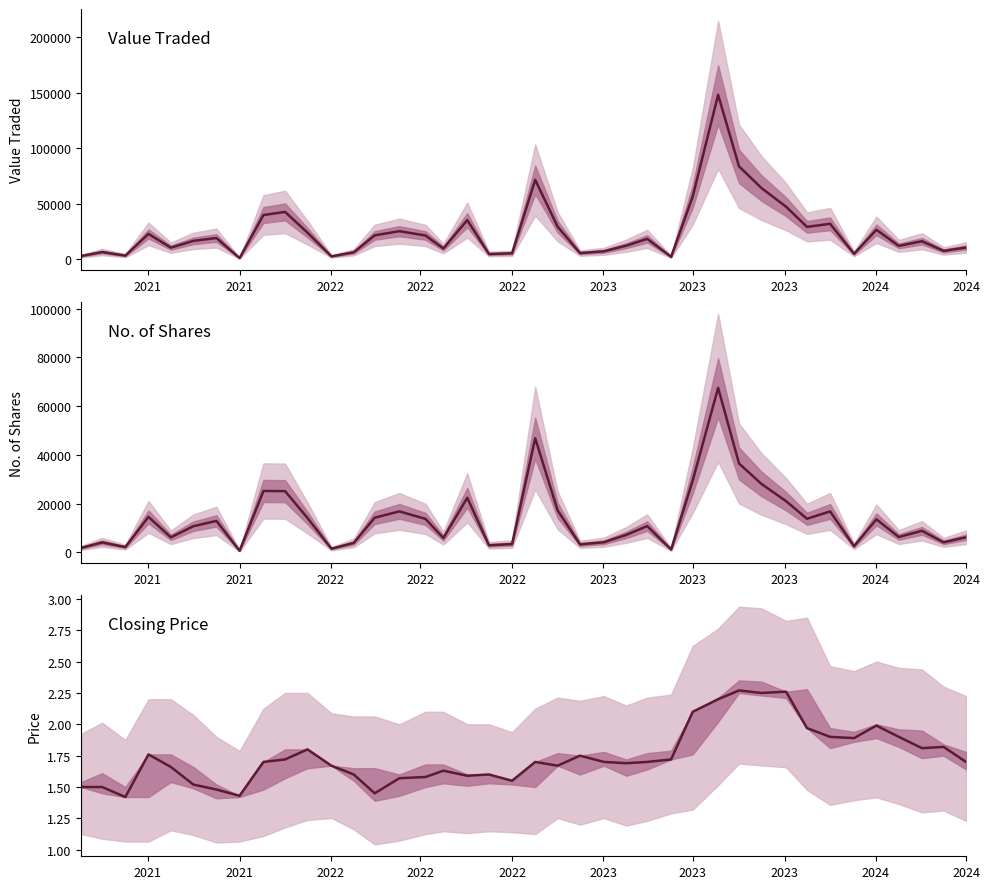

True or false: Value Traded and Closing intersect in this chart.

False